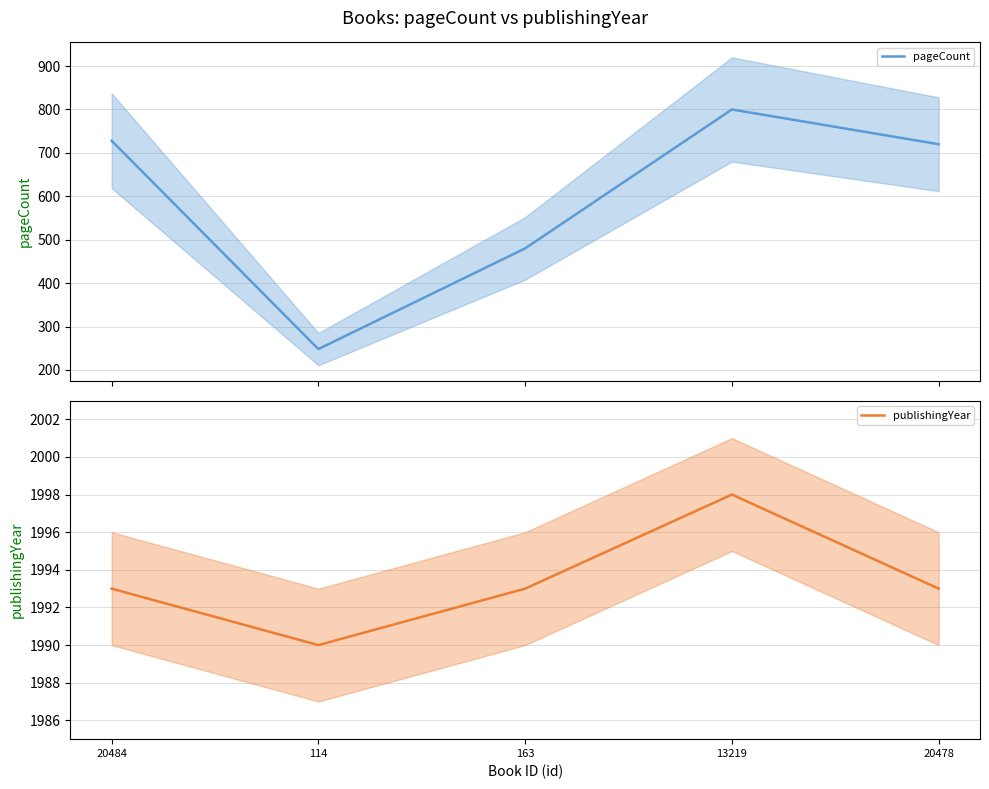

Reading left to right, list all the values displayed in this chart.

pageCount: 728	248	480	800	720
publishingYear: 1993	1990	1993	1998	1993